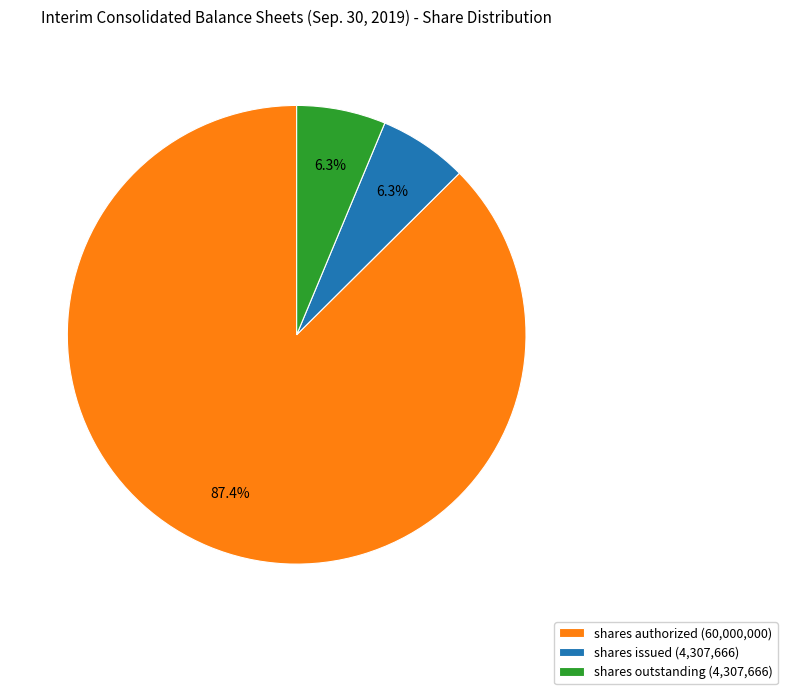

To the nearest percent, what is the difference between the largest and smallest slice percentages?

81%